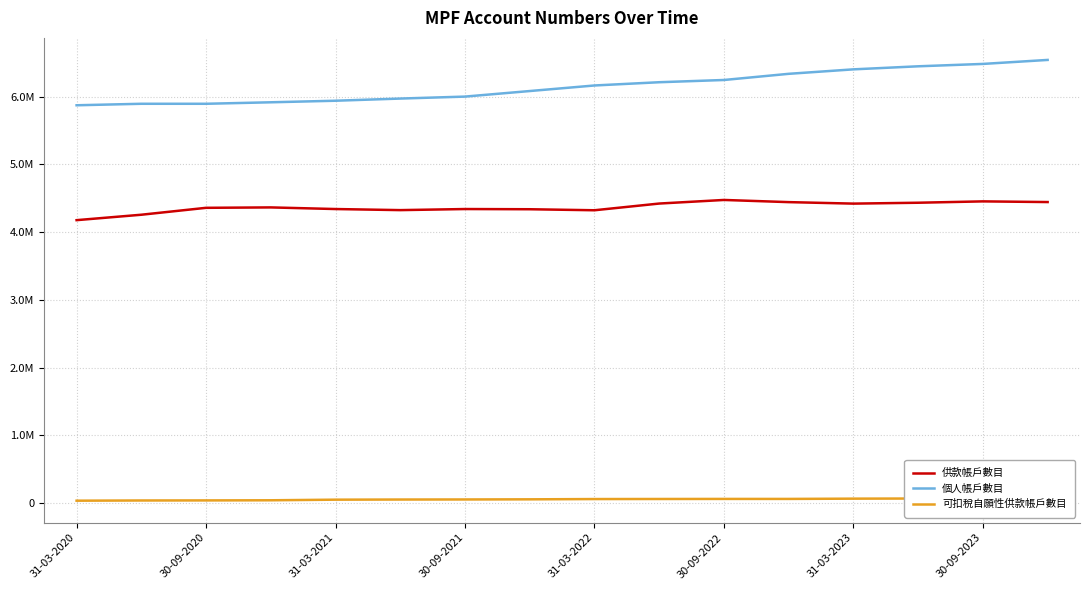

Reading left to right, transcribe all the data shown in this chart.

供款帳戶數目: 4177000	4257000	4359000	4365000	4341000	4325000	4341000	4338000	4323000	4422000	4475000	4443000	4421000	4434000	4454000	4444000
個人帳戶數目: 5872000	5894000	5894000	5916000	5939000	5971000	6000000	6082000	6164000	6212000	6245000	6336000	6402000	6447000	6482000	6541000
可扣稅自願性供款帳戶數目: 38000	41000	42000	44000	53000	55000	56000	58000	62000	63000	64000	64000	68000	70000	70000	72000